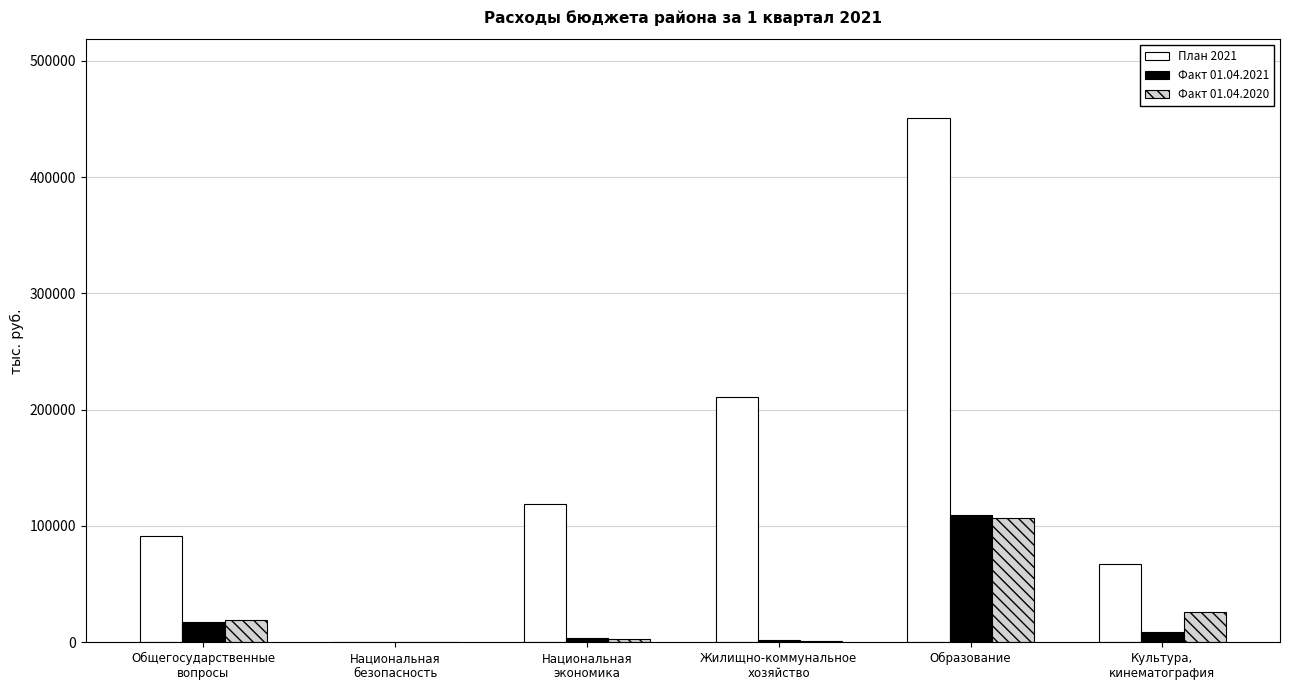

Which series has the largest total across all categories?

План 2021